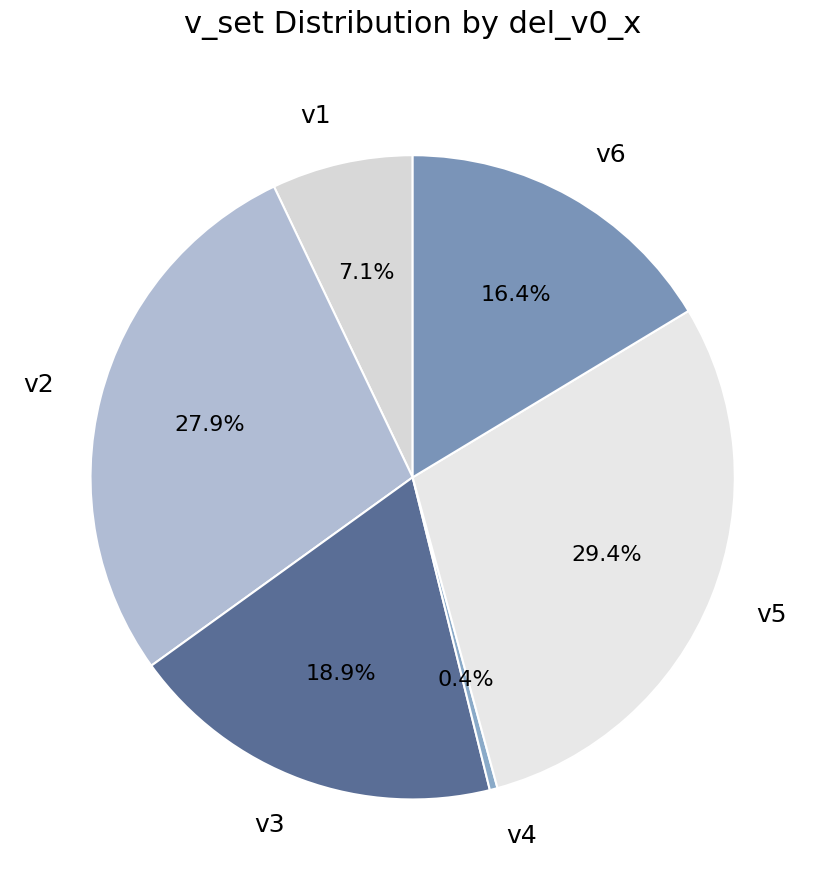

To the nearest percent, what is the average slice percentage?

17%